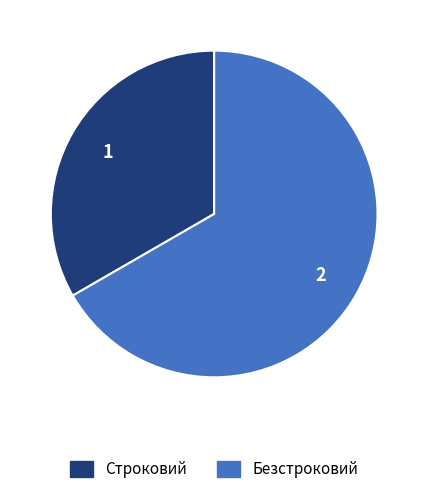

Between Строковий and Безстроковий, which is larger?

Безстроковий